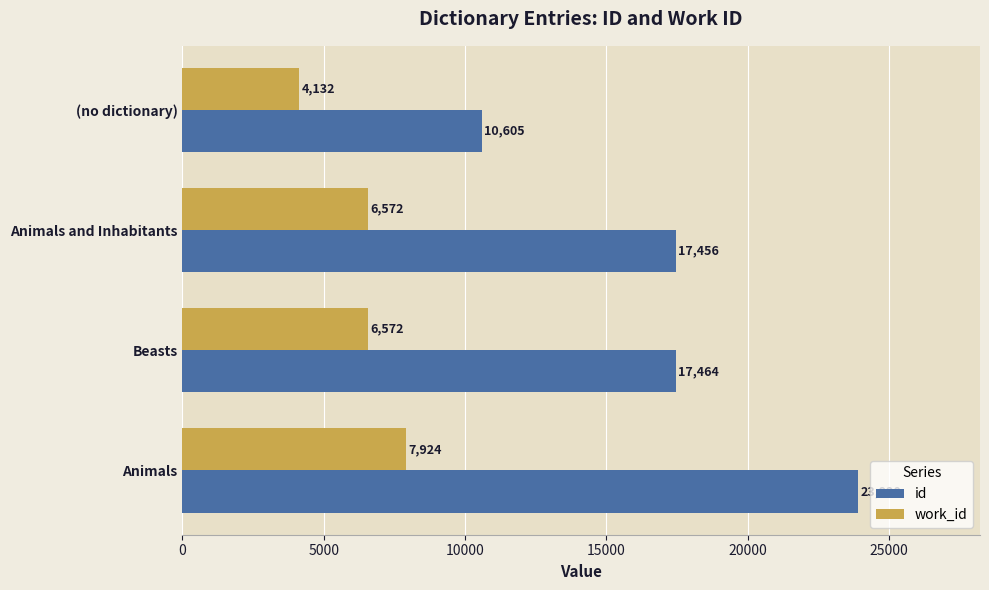

At Animals and Inhabitants, list the series in order from smallest to largest.

work_id, id